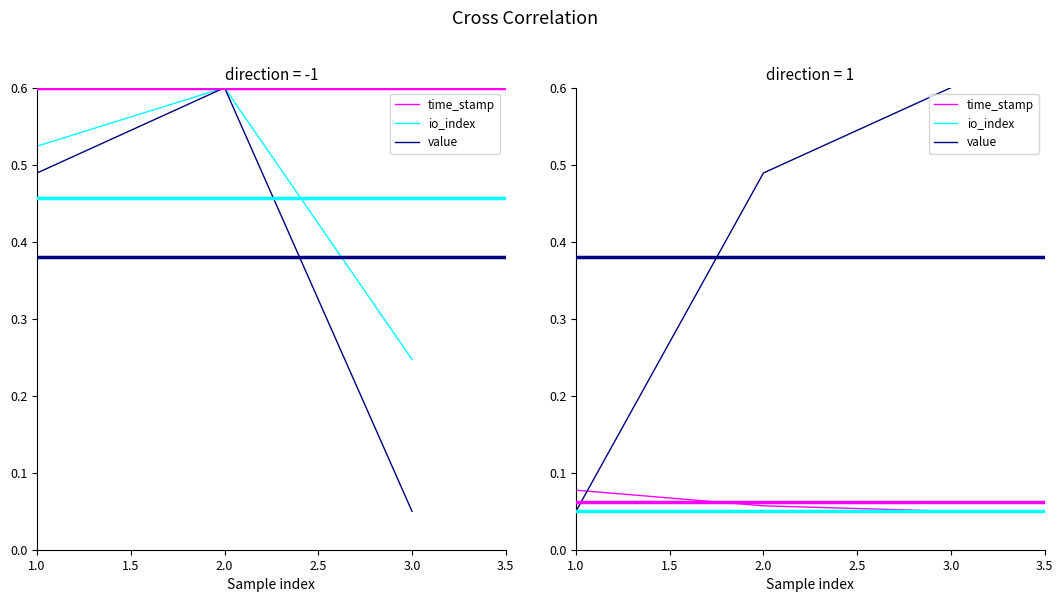

What is the average value of the io_index series?

0.1